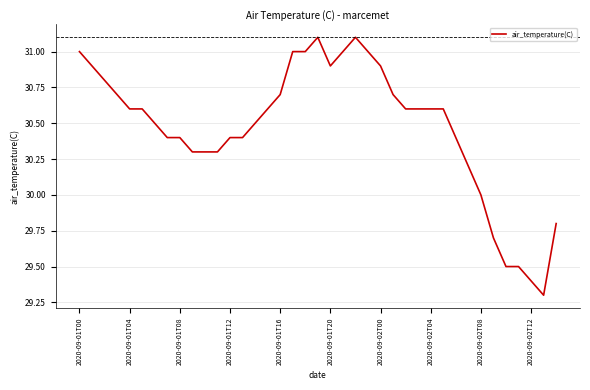

What is the minimum value shown in the chart?

29.3